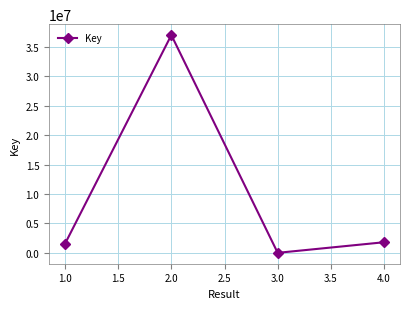

Is it true that the value at 2.0 is 36972397?

True